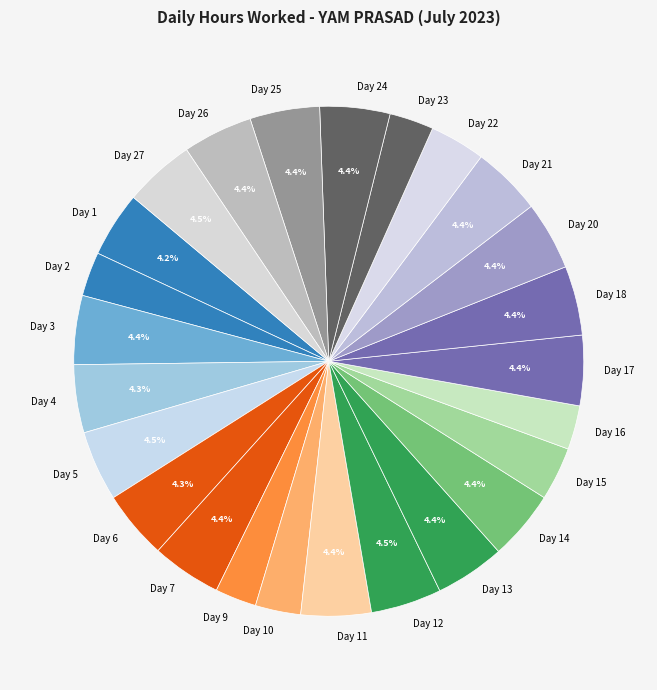

Is Day 5 the majority of the pie?

No